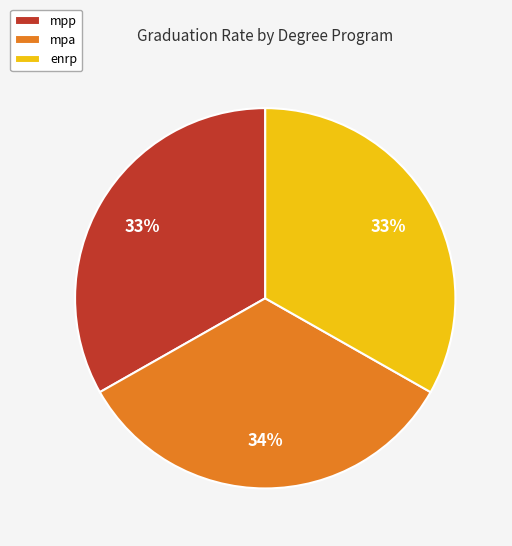

To the nearest percent, what portion does enrp represent?

33%